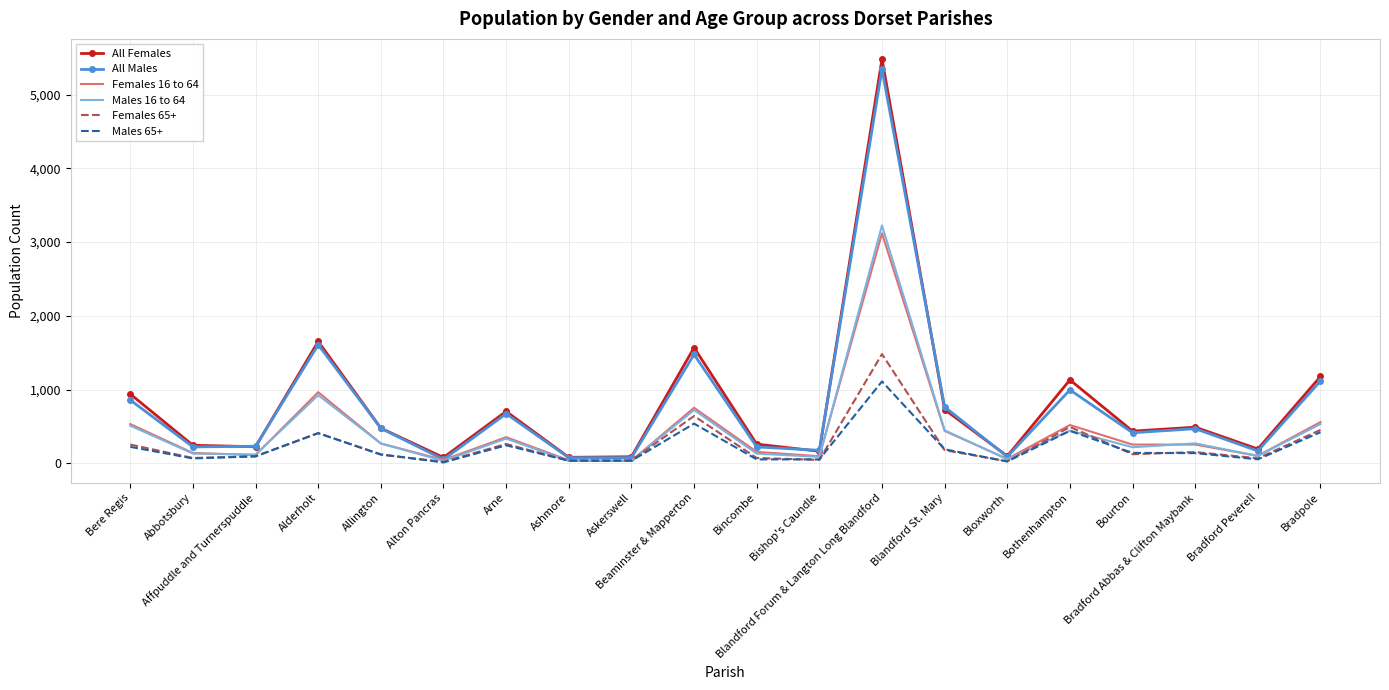

What is the difference between the maximum and minimum values in the Males 65+ series?

1098